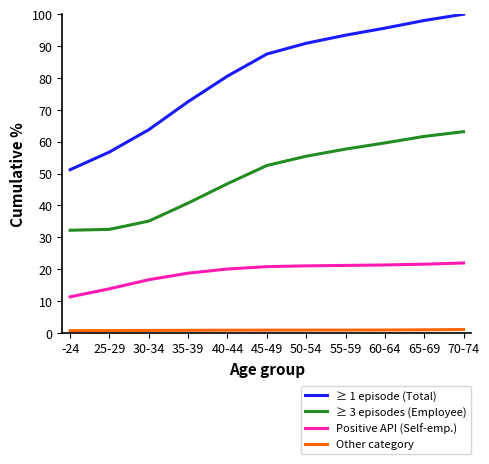

Is it true that Positive API (Self-emp.) equals 11.3 at -24?

True